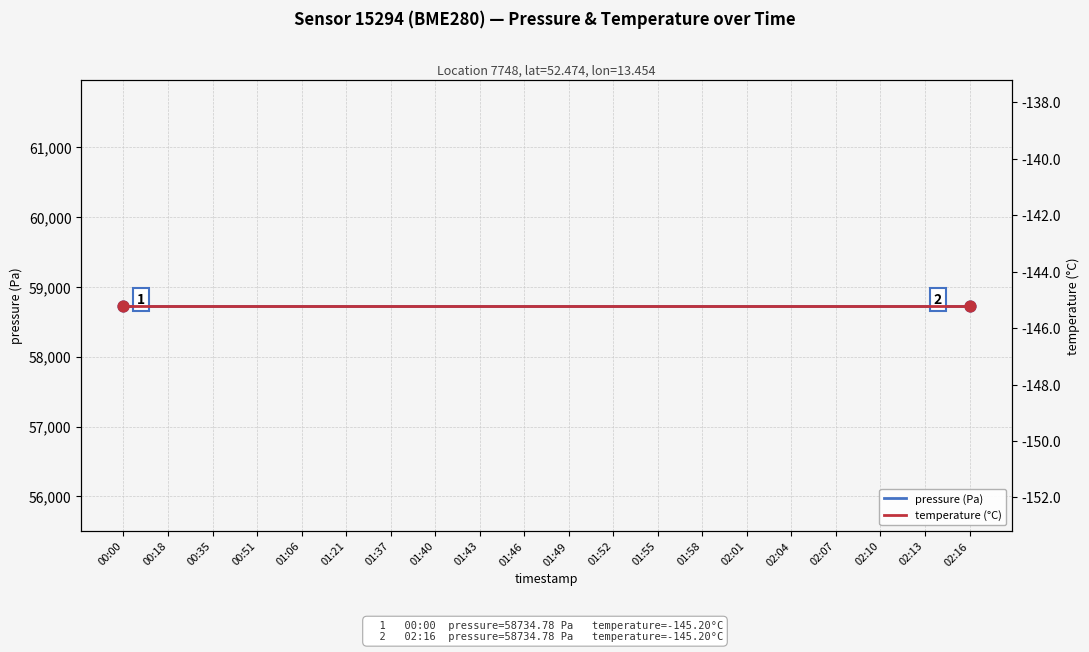

Which series contains the highest Y value?

pressure (Pa)